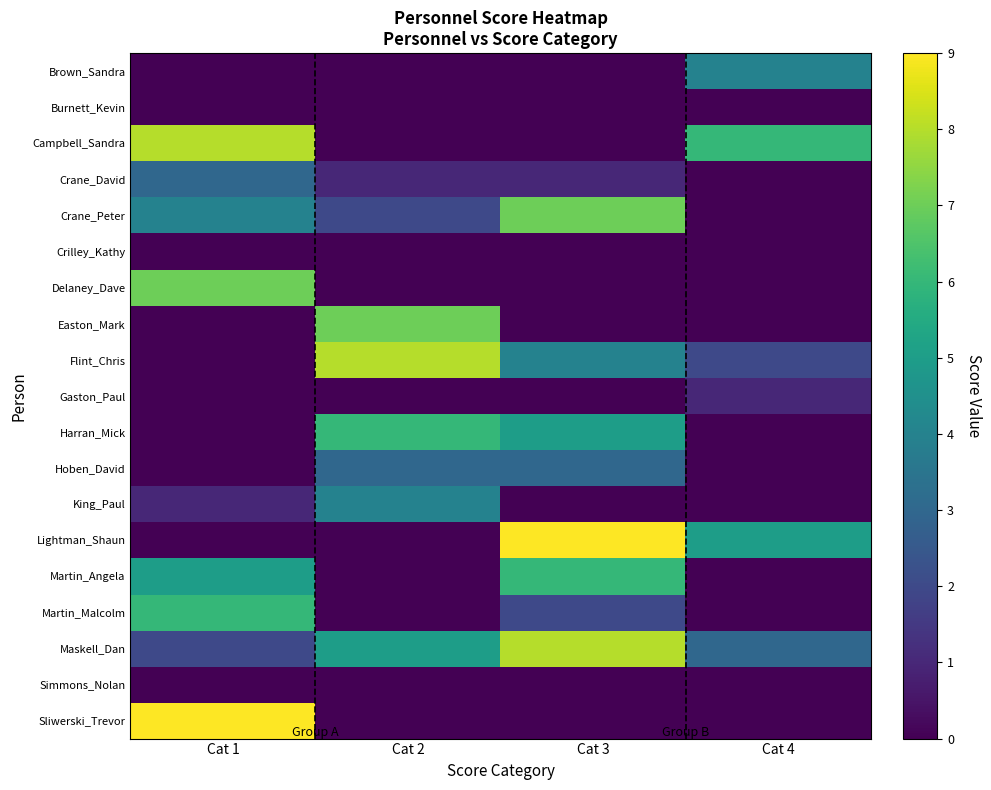

How many values in the King_Paul series are below 1?

2